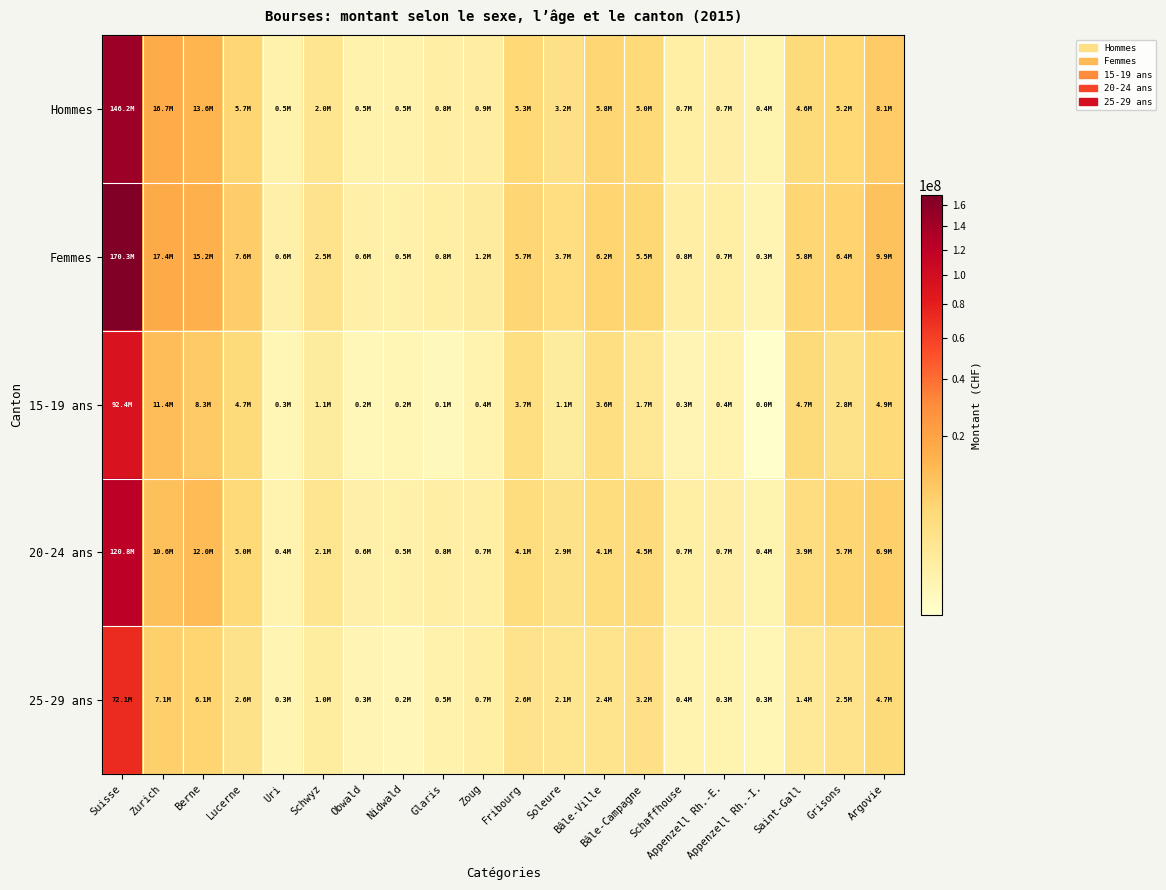

At which category is the sum across all series the highest?

Suisse